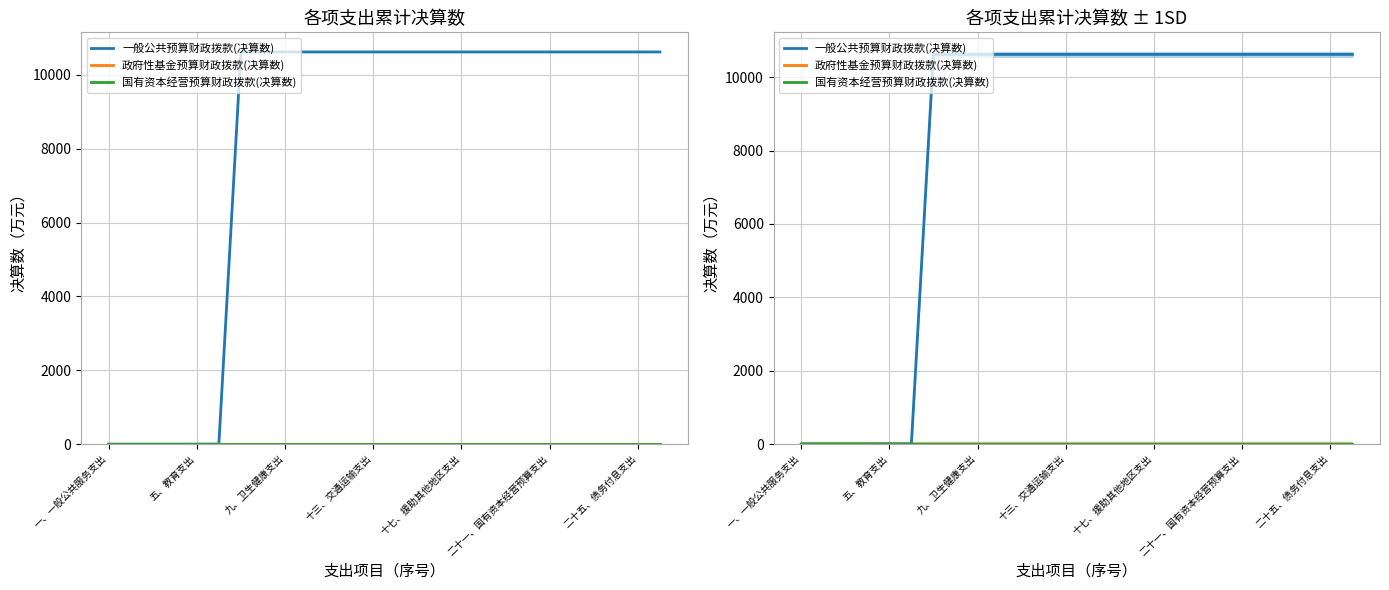

How many series are shown in this chart?

3